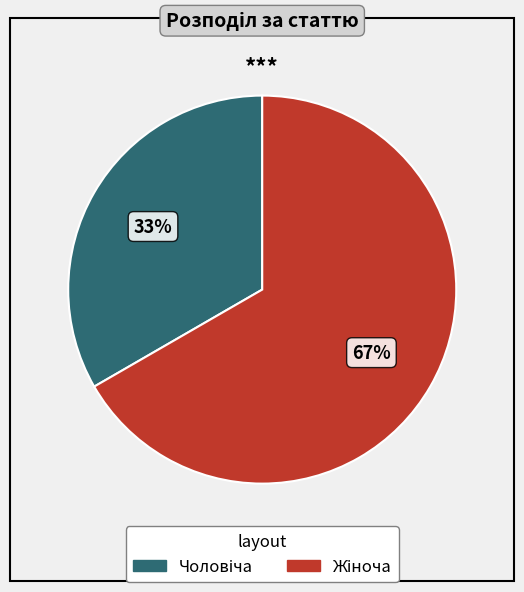

To the nearest percent, what is the average slice percentage?

50%